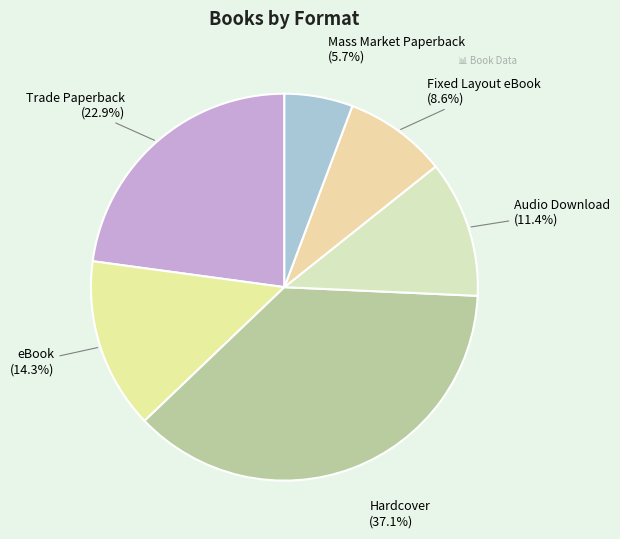

Is it true that Audio Download is 11% of the pie?

True